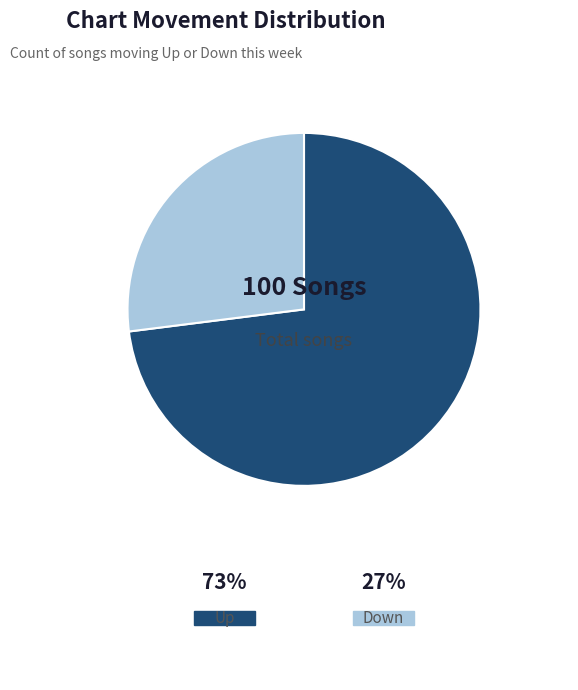

Is there a majority slice in this chart?

Yes